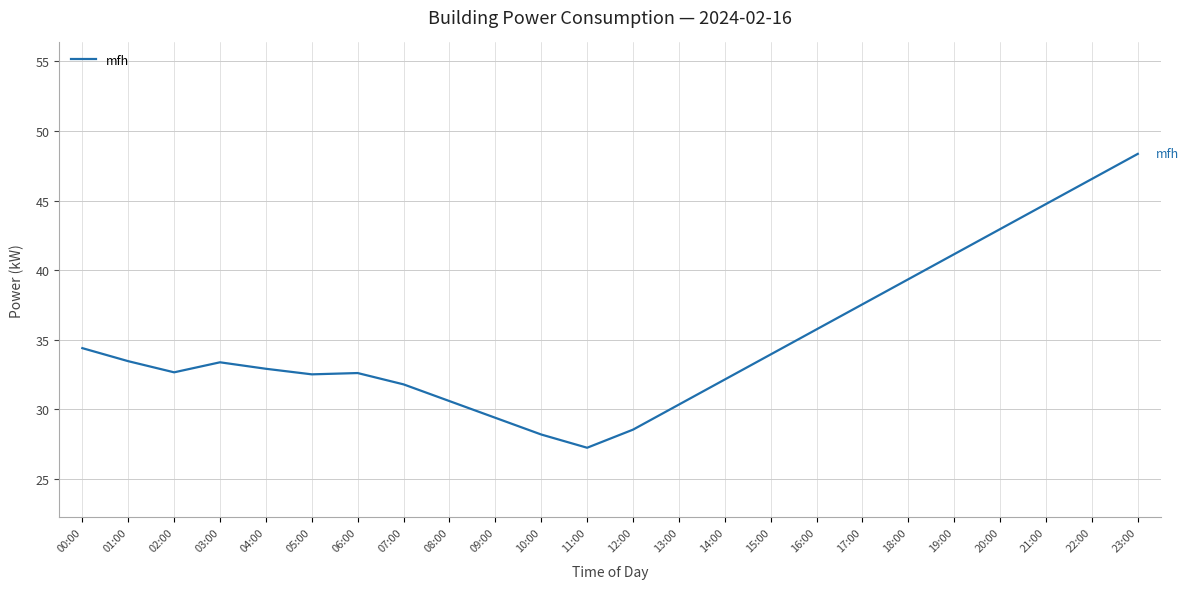

At which label is the value closest to 37?

17:00